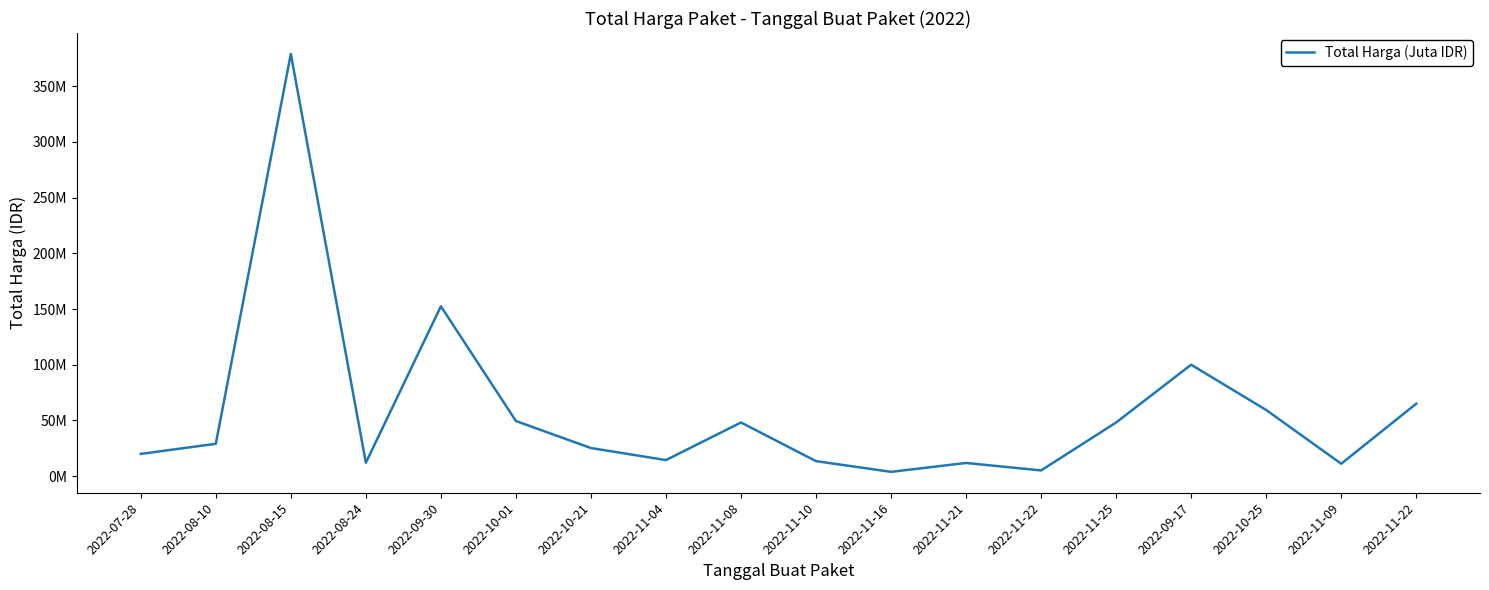

Does the chart display data point markers on the line(s)?

No